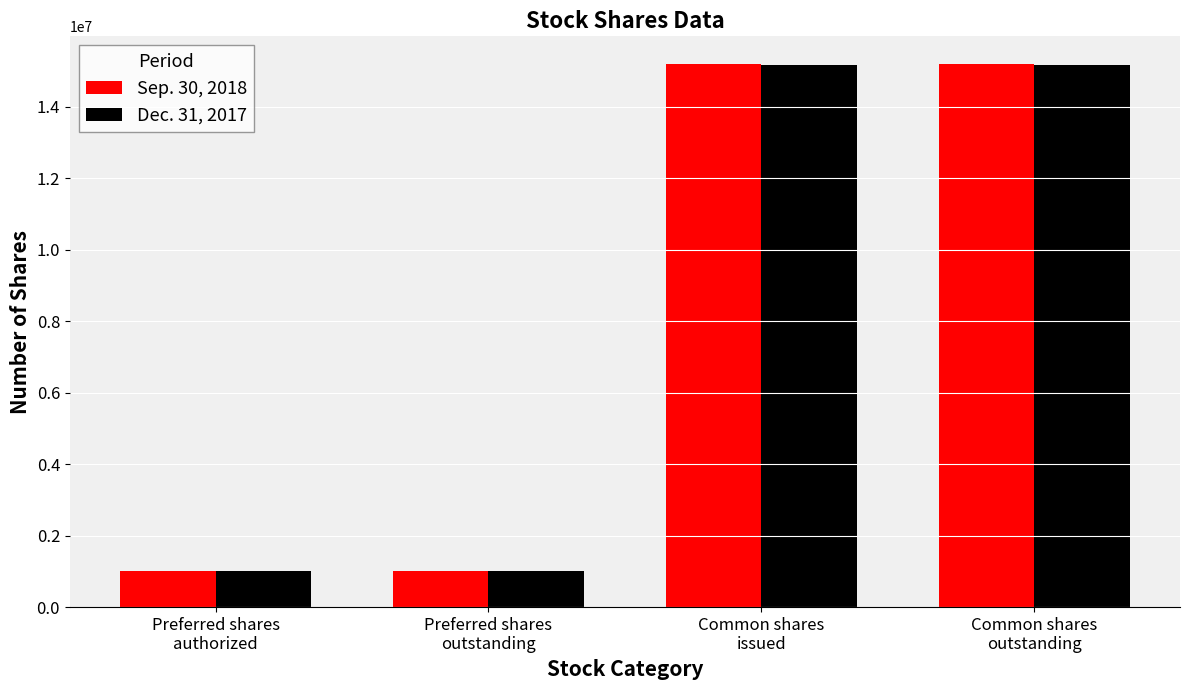

True or false: Dec. 31, 2017 has a value of 1000000 at Preferred shares
outstanding.

True